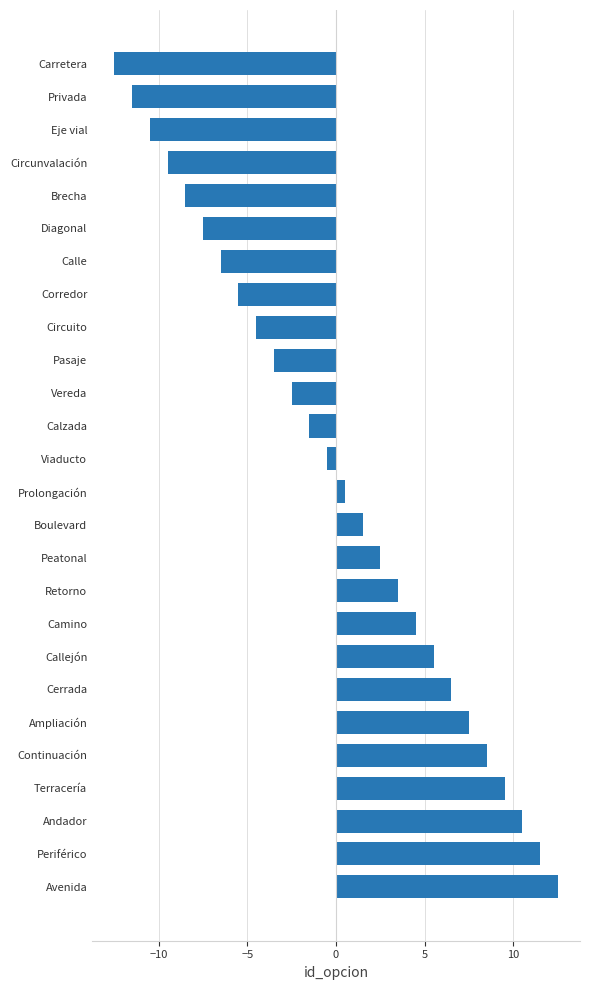

Reading top to bottom, list all the values displayed in this chart.

-12.5	-11.5	-10.5	-9.5	-8.5	-7.5	-6.5	-5.5	-4.5	-3.5	-2.5	-1.5	-0.5	0.5	1.5	2.5	3.5	4.5	5.5	6.5	7.5	8.5	9.5	10.5	11.5	12.5